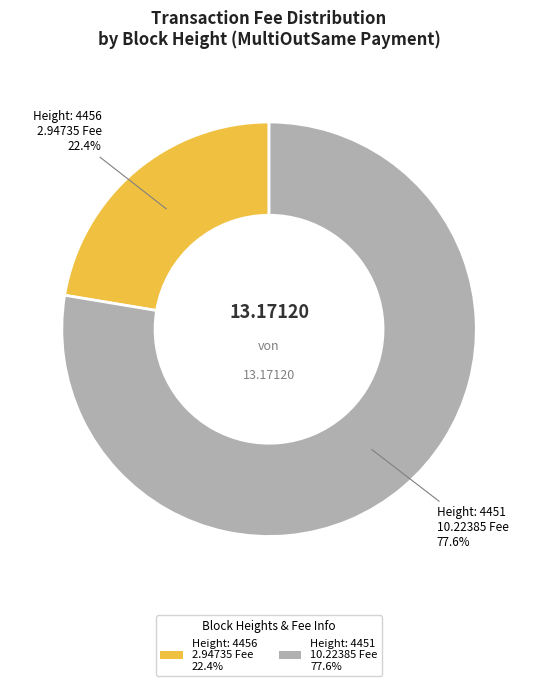

Between Height: 4456 2.94735 Fee 22.4% and Height: 4451 10.22385 Fee 77.6%, which is larger?

Height: 4451 10.22385 Fee 77.6%